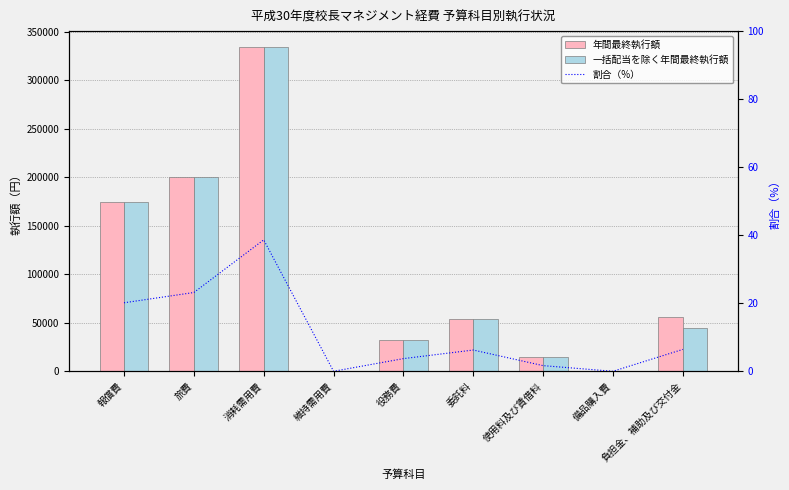

What are all the series names shown in the legend?

年間最終執行額, 一括配当を除く年間最終執行額, 割合（%）